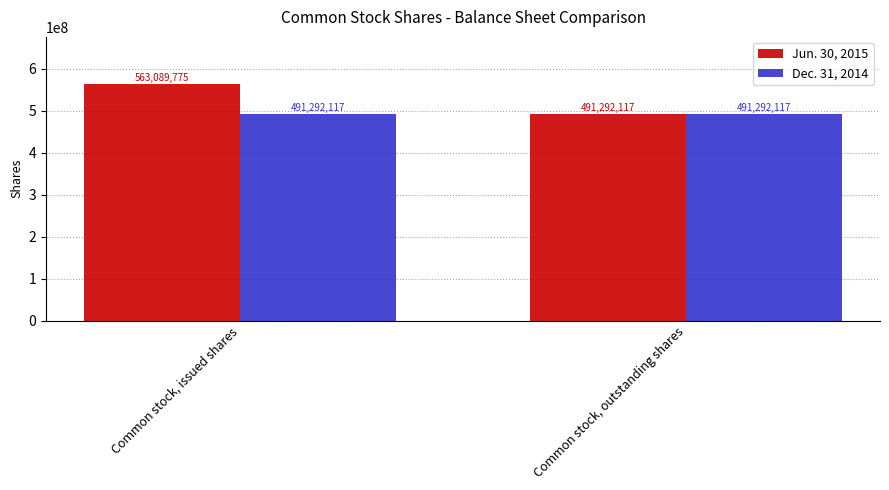

How many groups of bars are there?

2